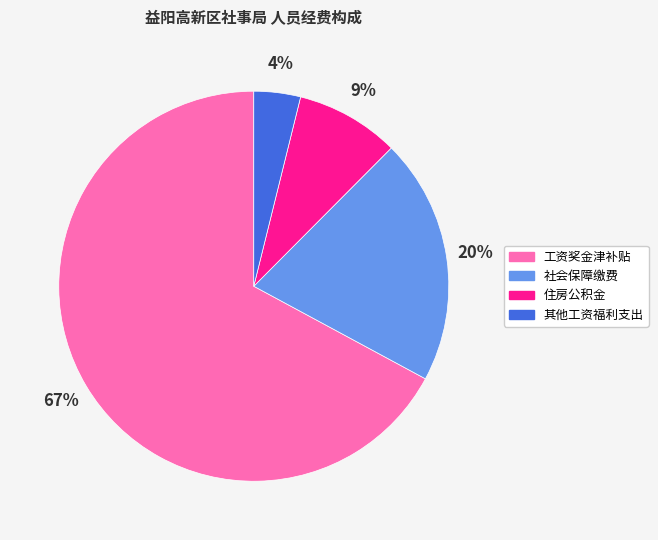

Which slice is the smallest?

其他工资福利支出